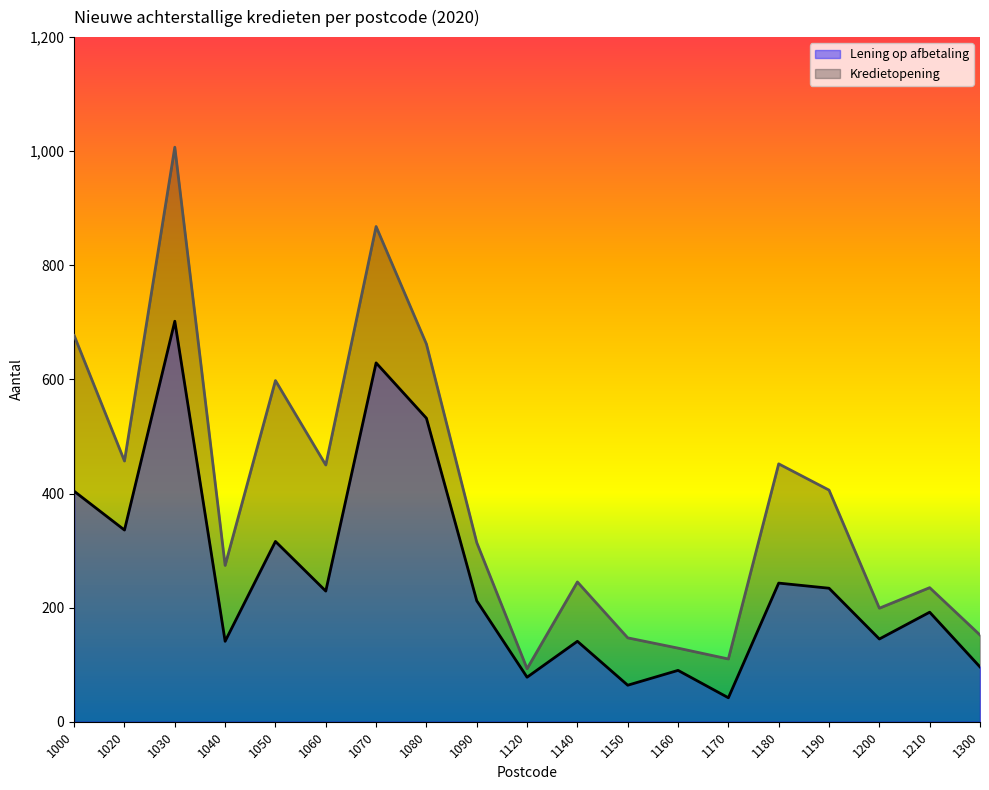

Where is the first local minimum for Lening op afbetaling?

1020